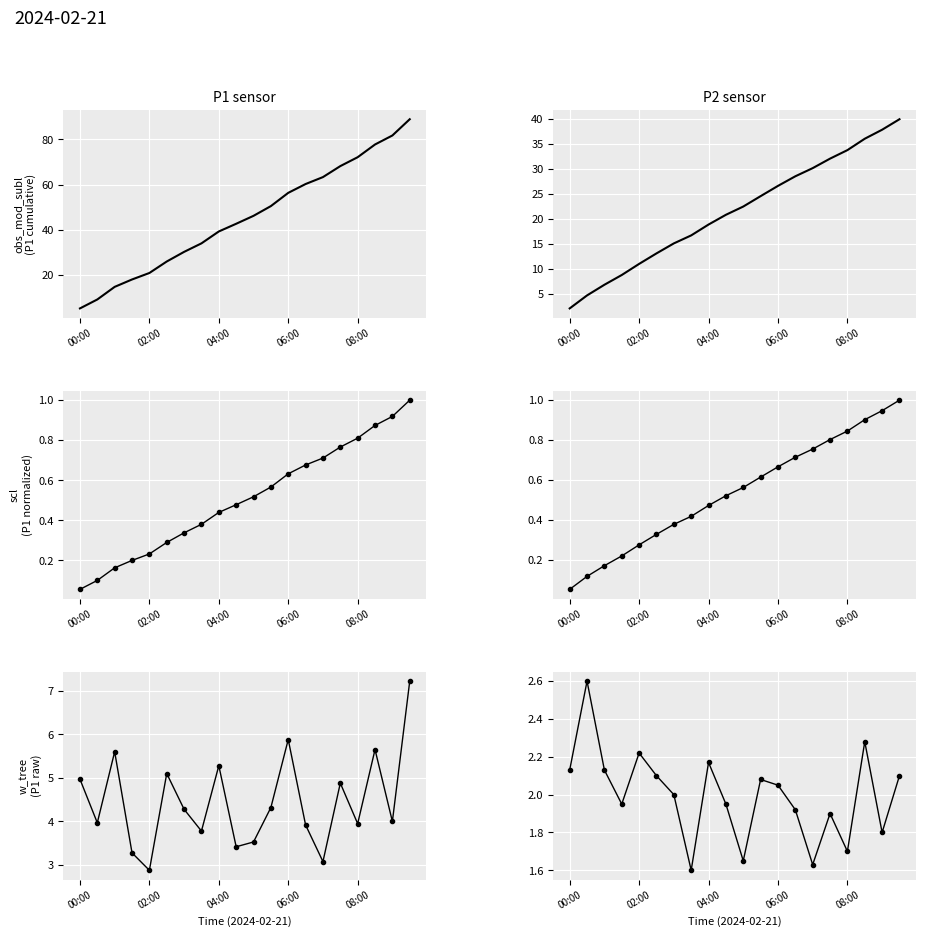

Is the value of P2 norm at 7 greater than the value of P1 raw at 15?

No